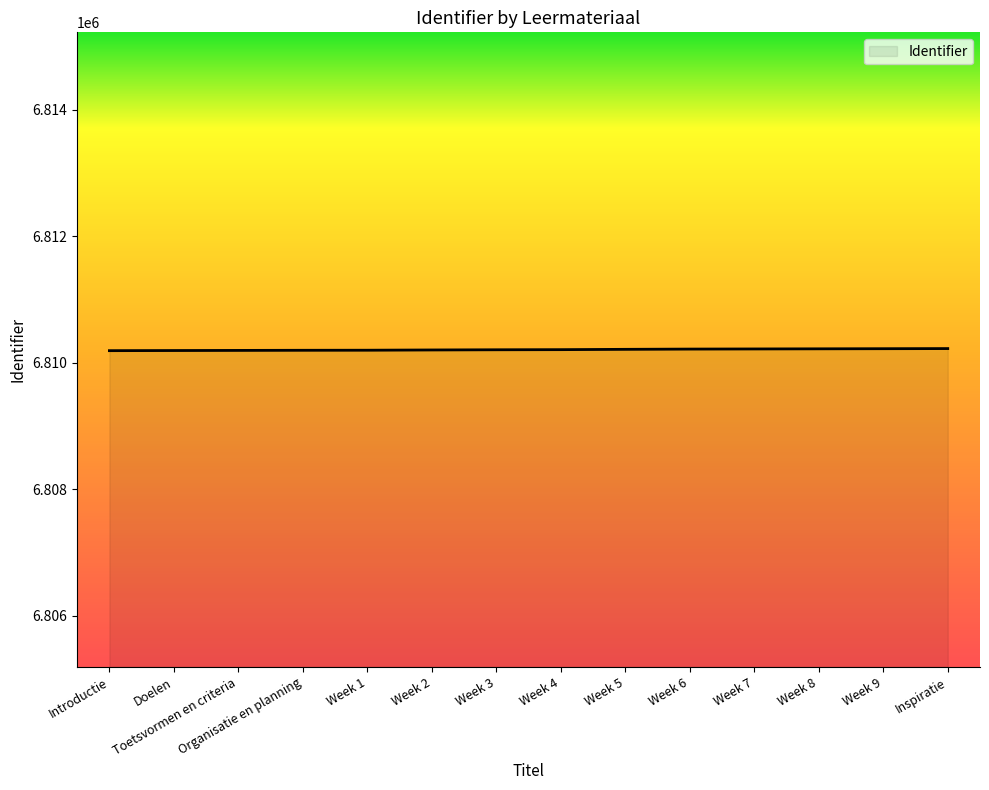

Approximately how many times larger is the value at Week 3 compared to Week 2?

1.0